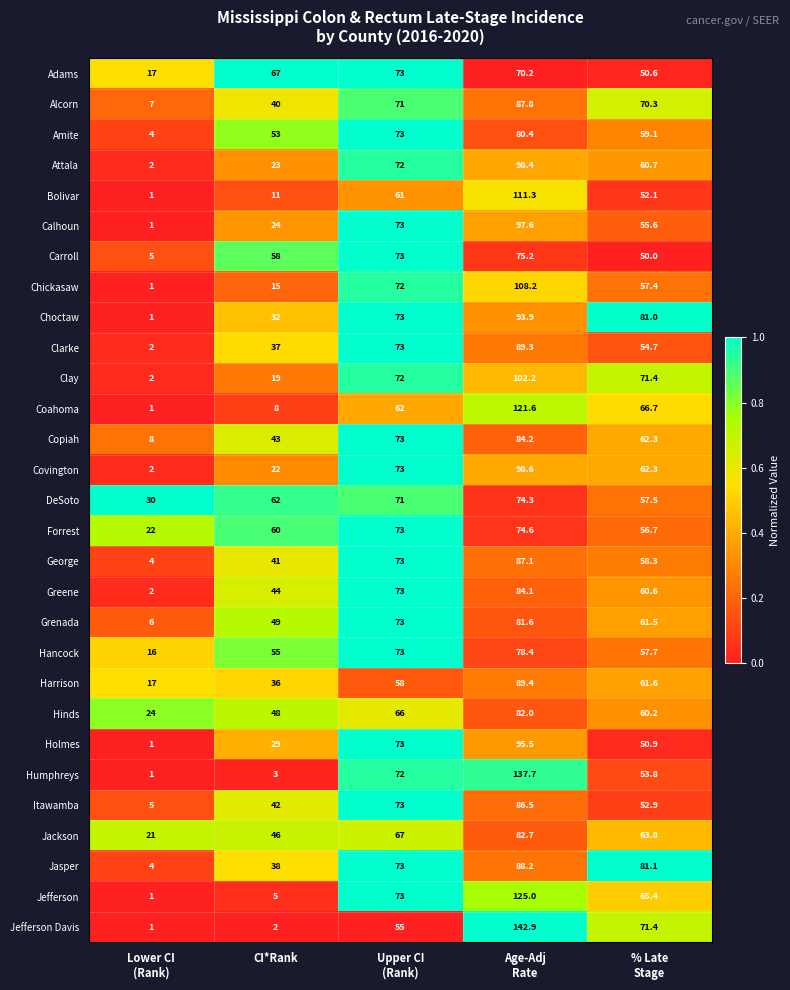

What is the greatest value displayed?

142.9